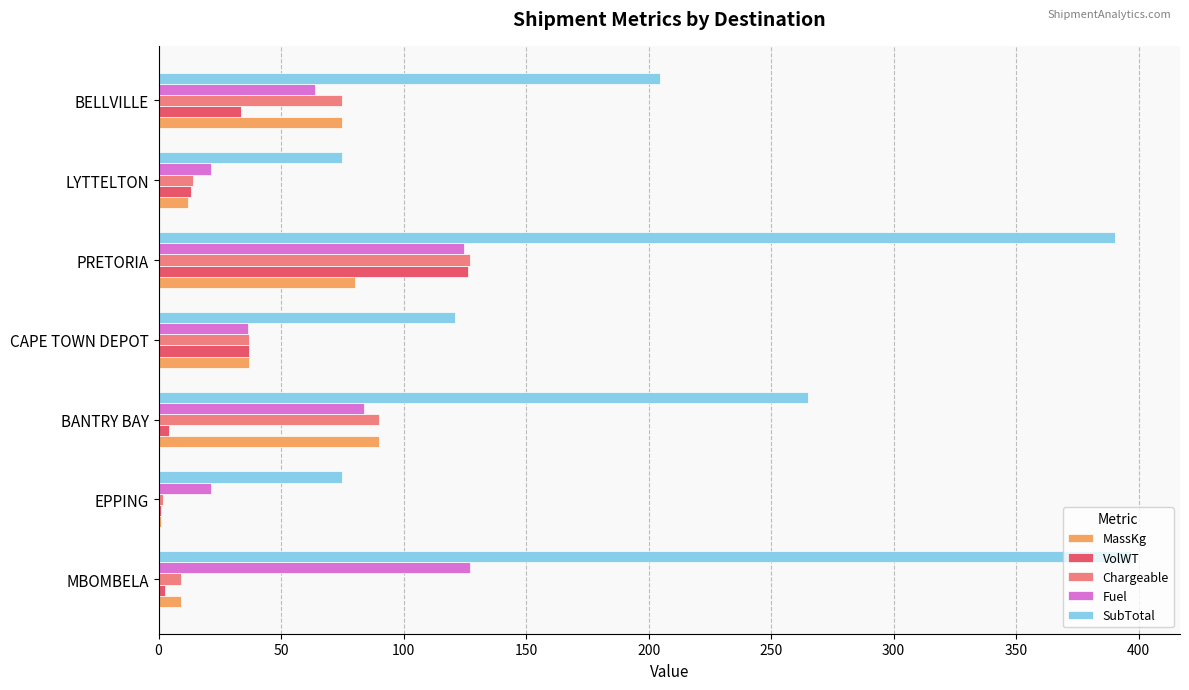

At which category is the sum across all series the highest?

PRETORIA